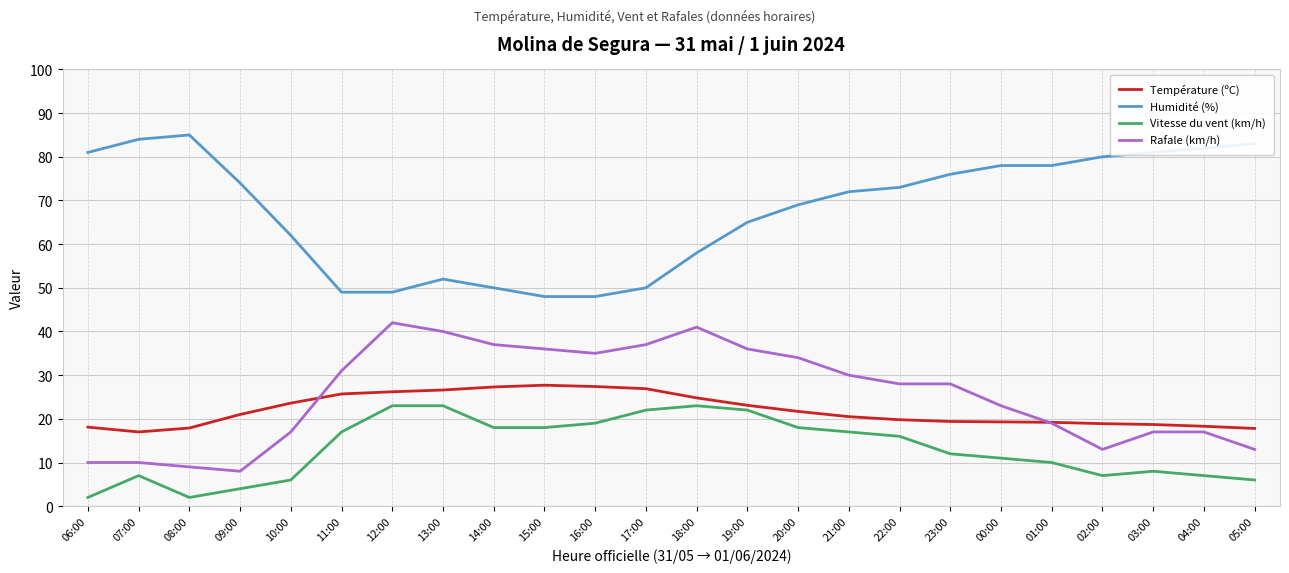

Count the number of categories in the chart.

24